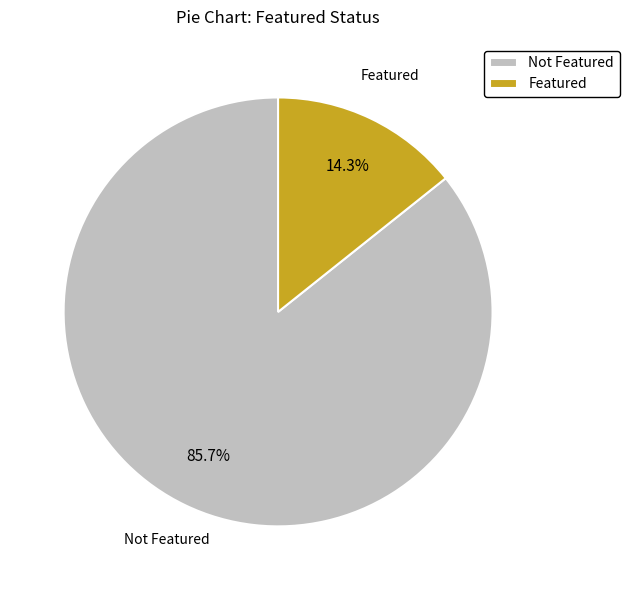

Count the number of slices in the pie.

2